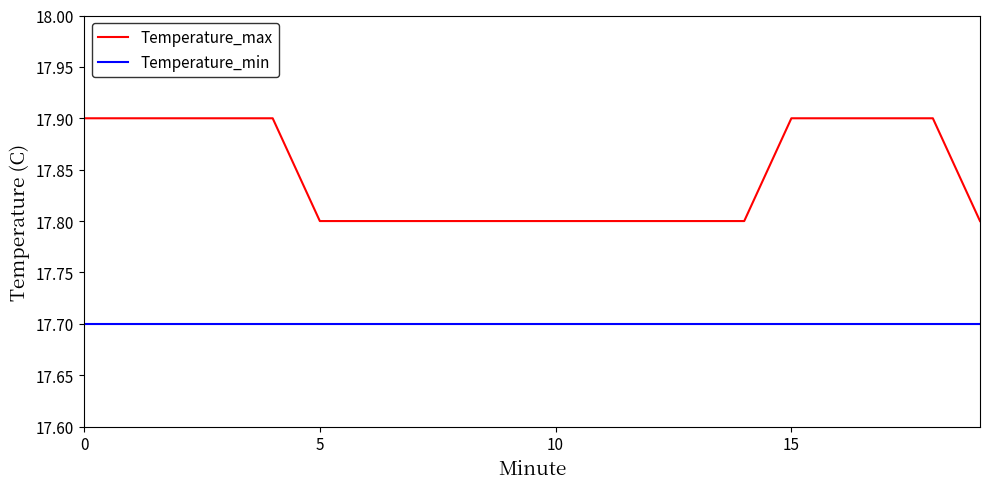

Which series has the largest range (max minus min)?

Temperature_max